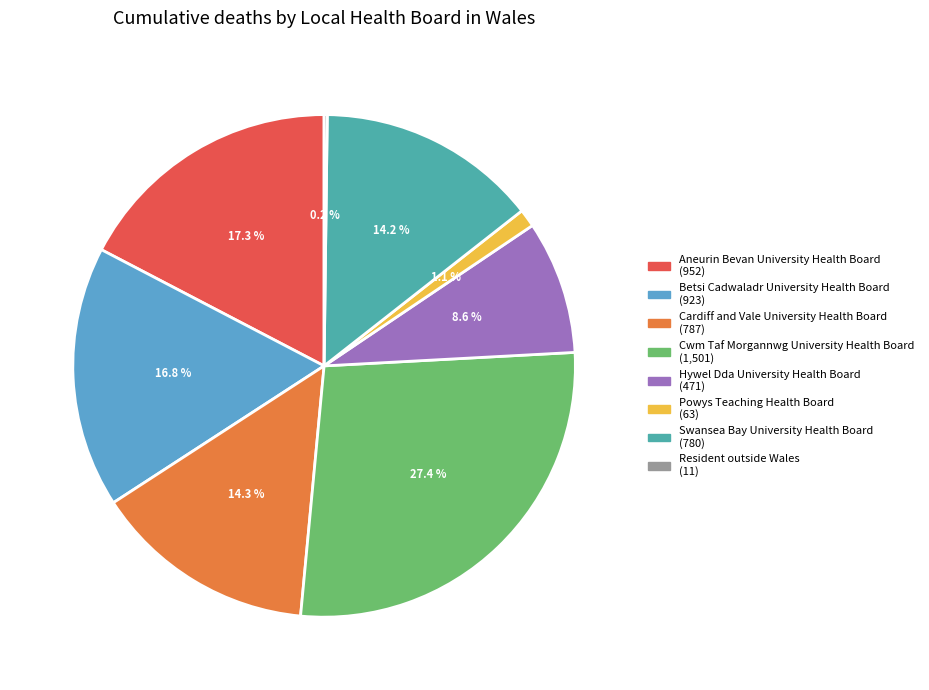

To the nearest percent, what is the difference between the Cardiff and Vale University Health Board and Hywel Dda University Health Board slice percentages?

6%